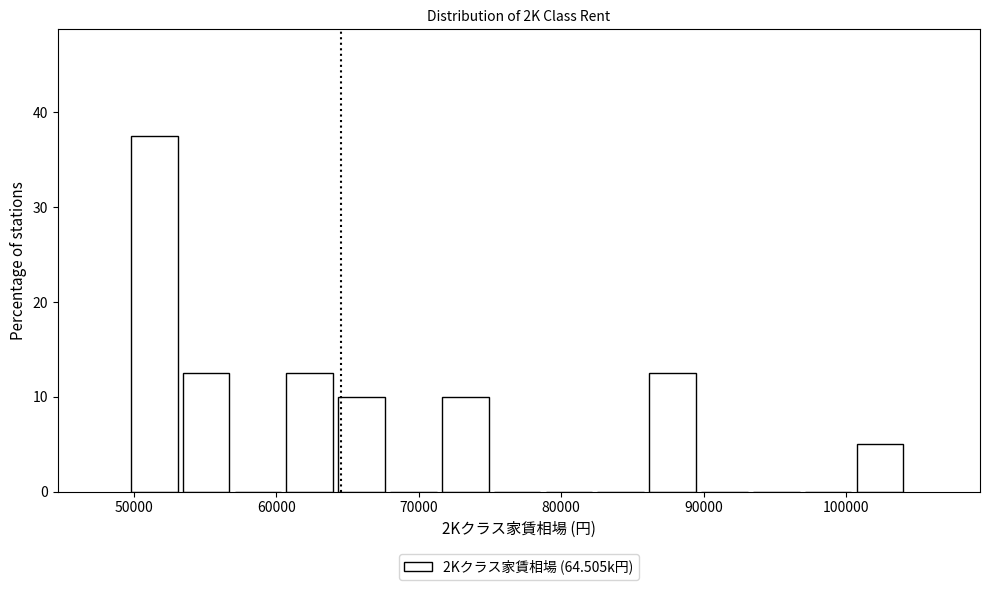

Around what value on the x-axis is the tallest bar? Give the approximate position of its centre, as read against the axis.

51000